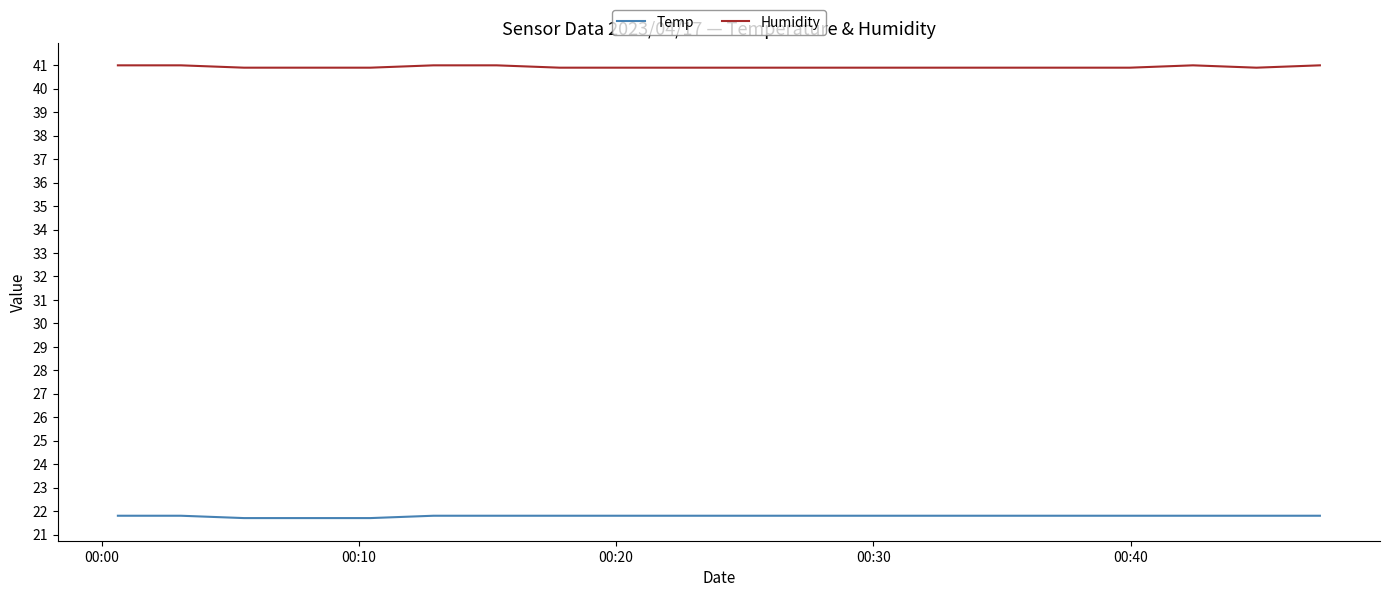

Which series has the largest total across all categories?

Humidity